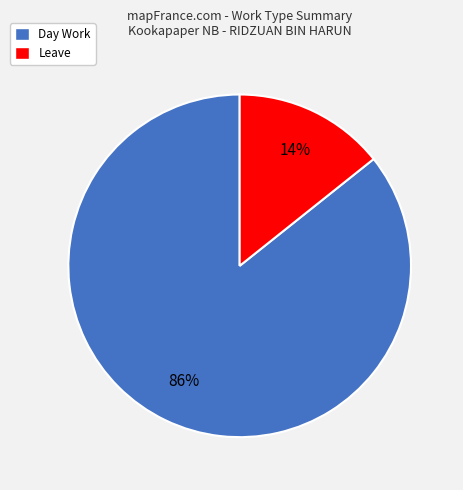

Is there any slice that represents more than half of the pie?

Yes